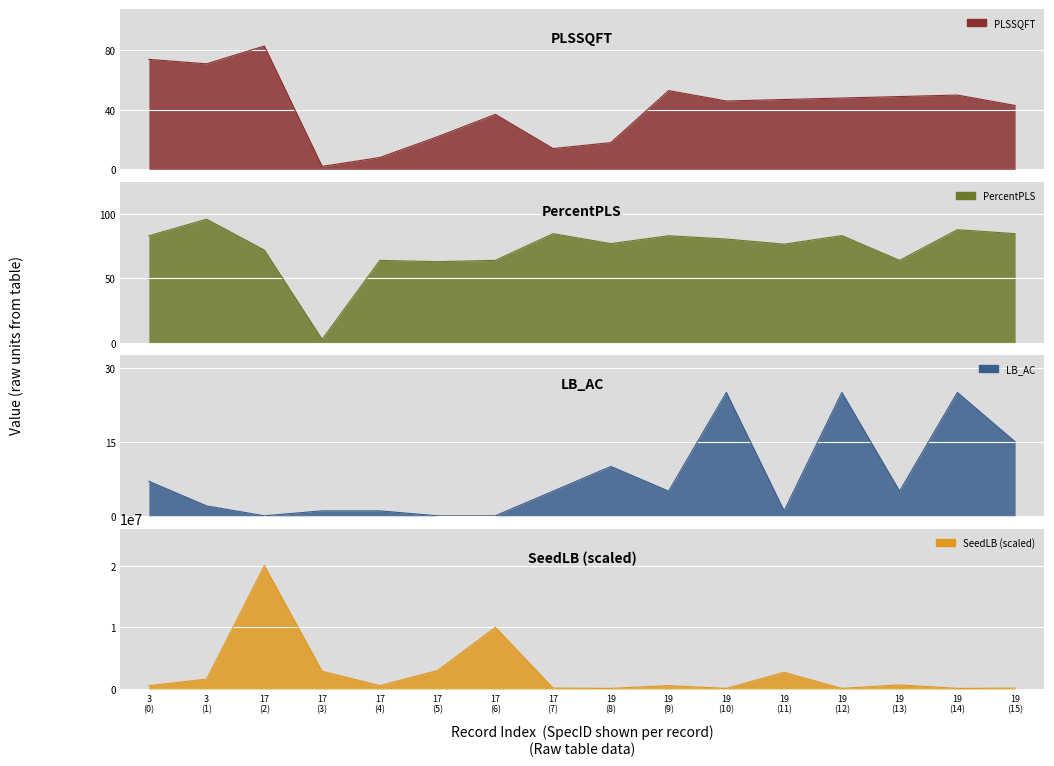

Between 19 (8) and 3 (0), which is larger?

3 (0)